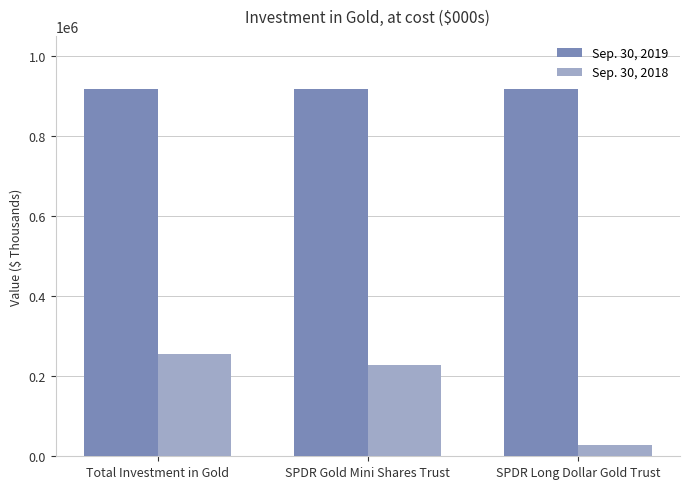

What is the smallest value displayed?

27380